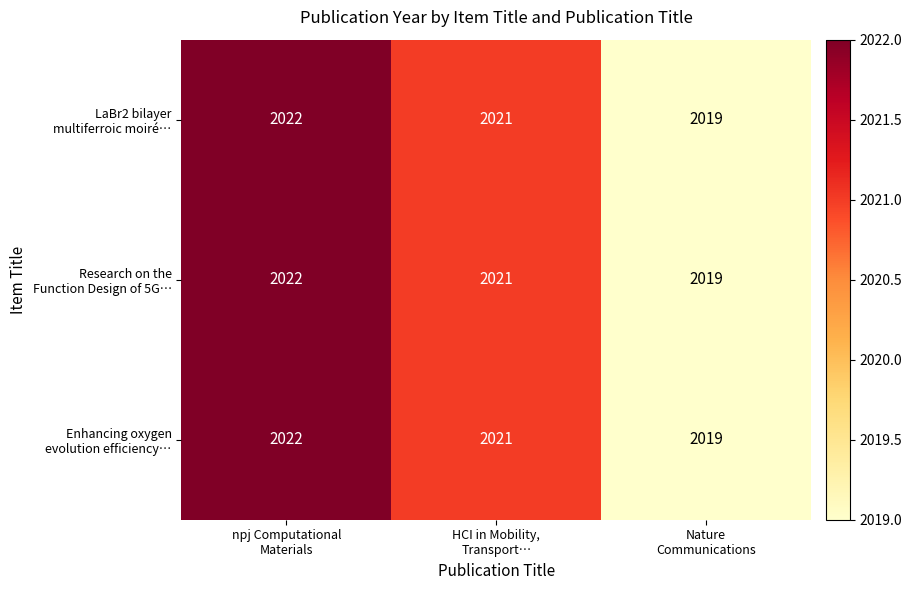

What is the smallest value displayed?

2019